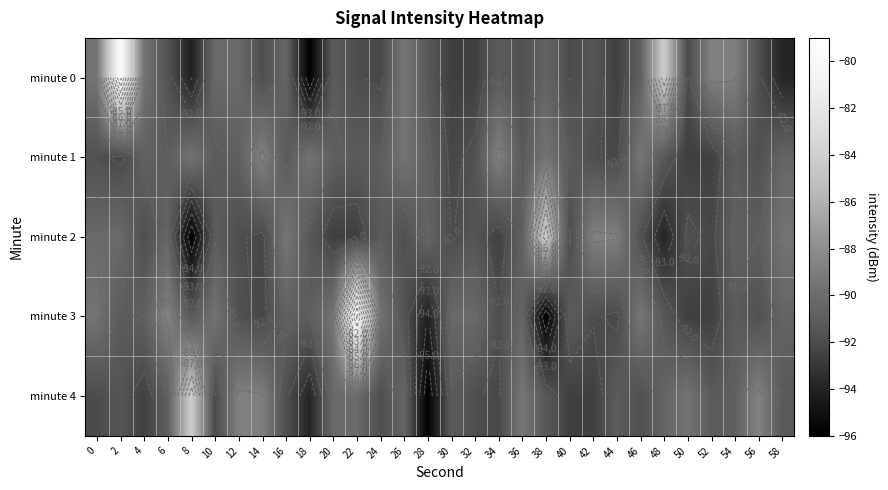

At 28, list the series in order from smallest to largest.

minute 4, minute 3, minute 0, minute 1, minute 2